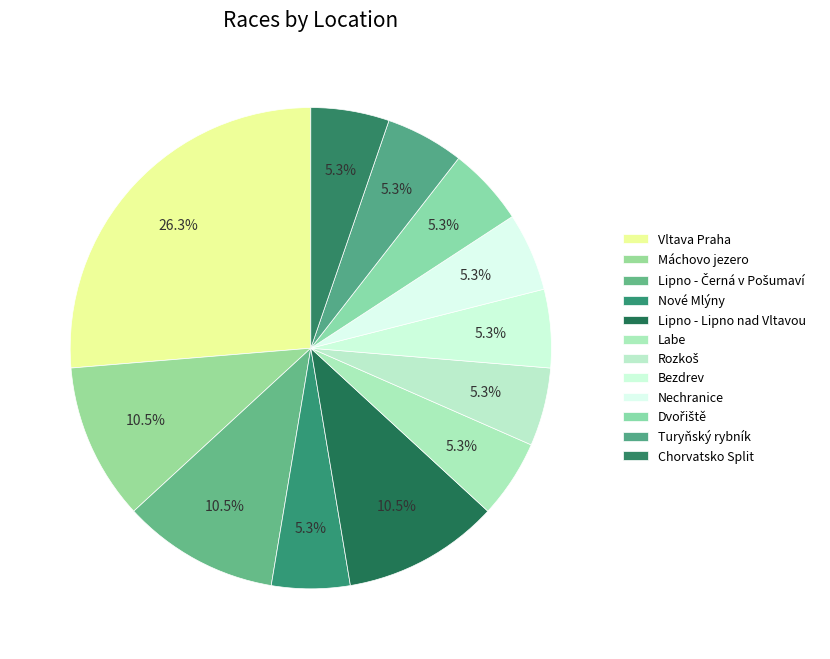

What percentage do Dvořiště and Labe together represent?

10.5%